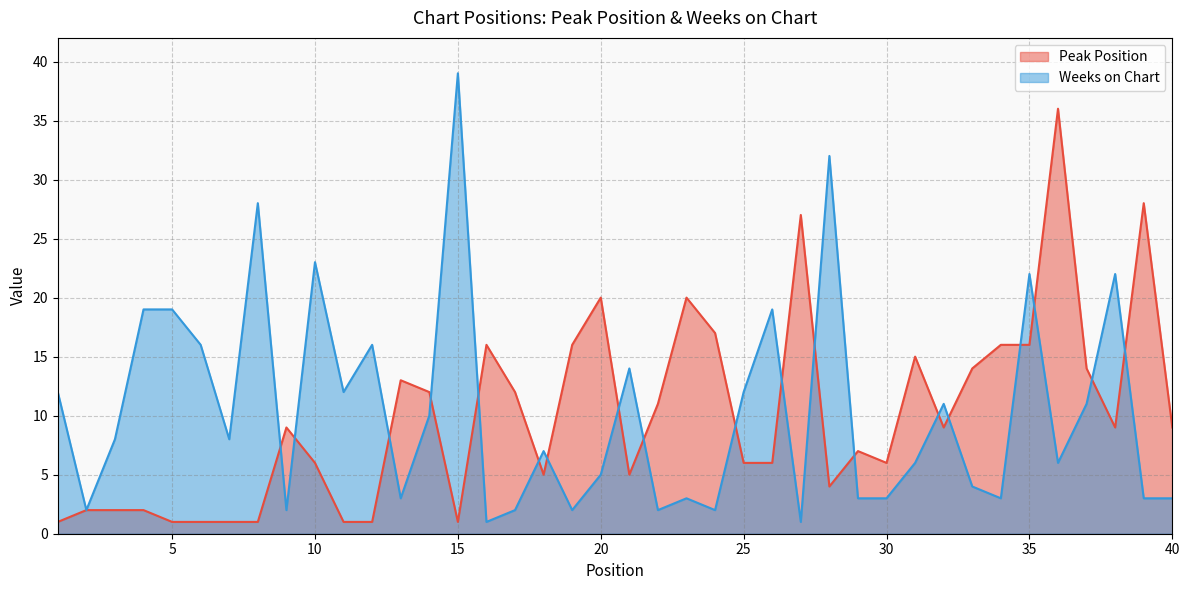

How many times do Peak Position and Weeks on Chart cross each other?

19